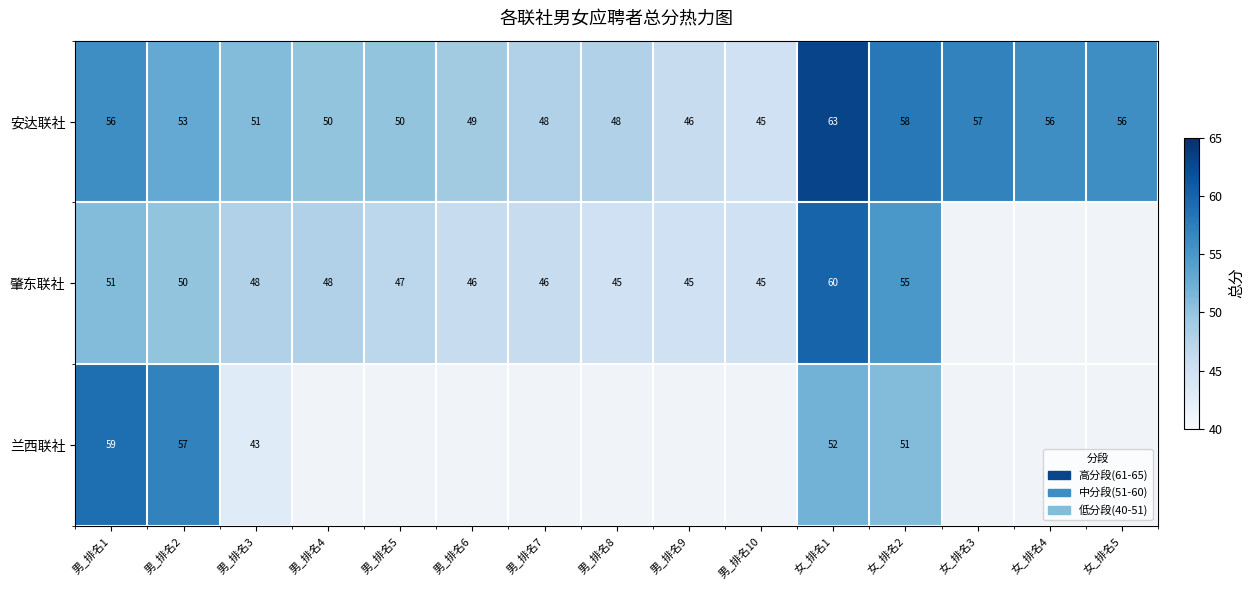

What is the smallest value displayed?

43.0